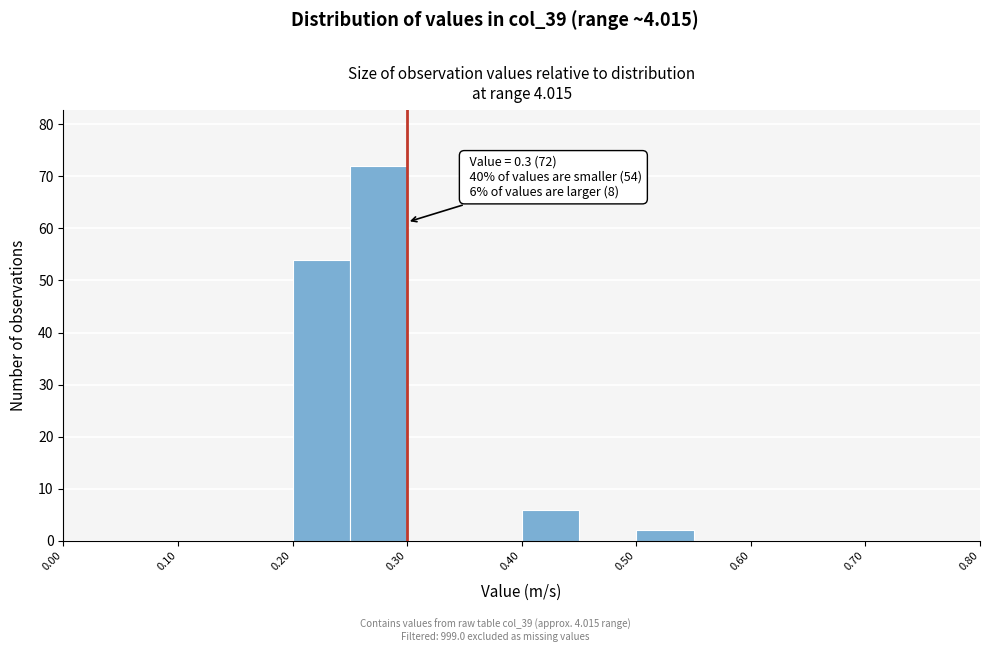

Which range on the x-axis has the tallest bar?

0.25 to 0.30